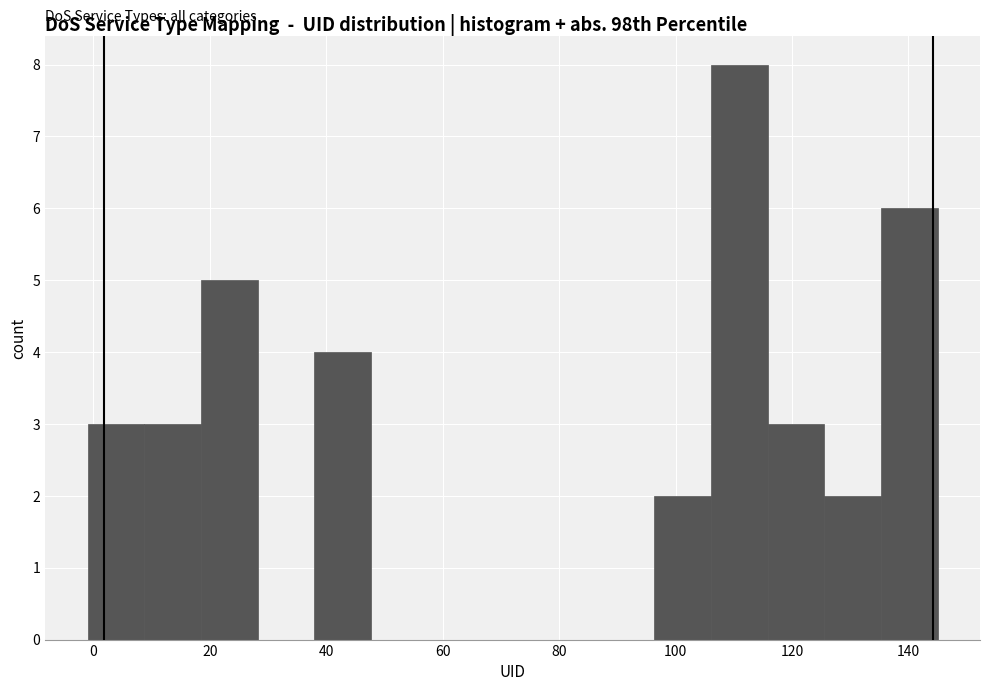

Reading left to right, transcribe this chart: for each bar, give the range it covers on the x-axis and its height. Neither the bar edges nor the heights are printed on the chart, so give them approximately, as read against the axes.

0 to 8: 3
8 to 18: 3
18 to 28: 5
28 to 38: 0
38 to 48: 4
48 to 58: 0
58 to 68: 0
68 to 76: 0
76 to 86: 0
86 to 96: 0
96 to 106: 2
106 to 116: 8
116 to 126: 3
126 to 136: 2
136 to 146: 6